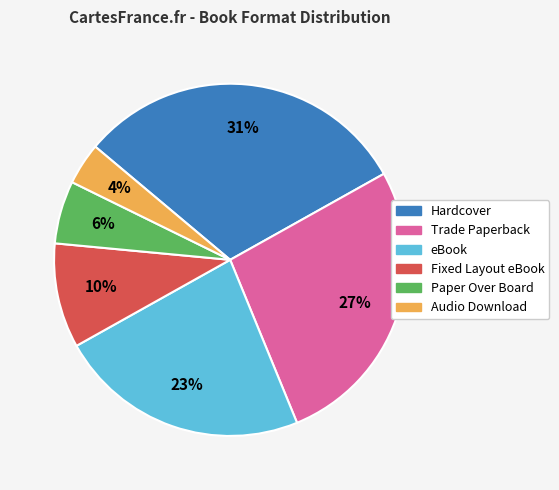

Is there a majority slice in this chart?

No